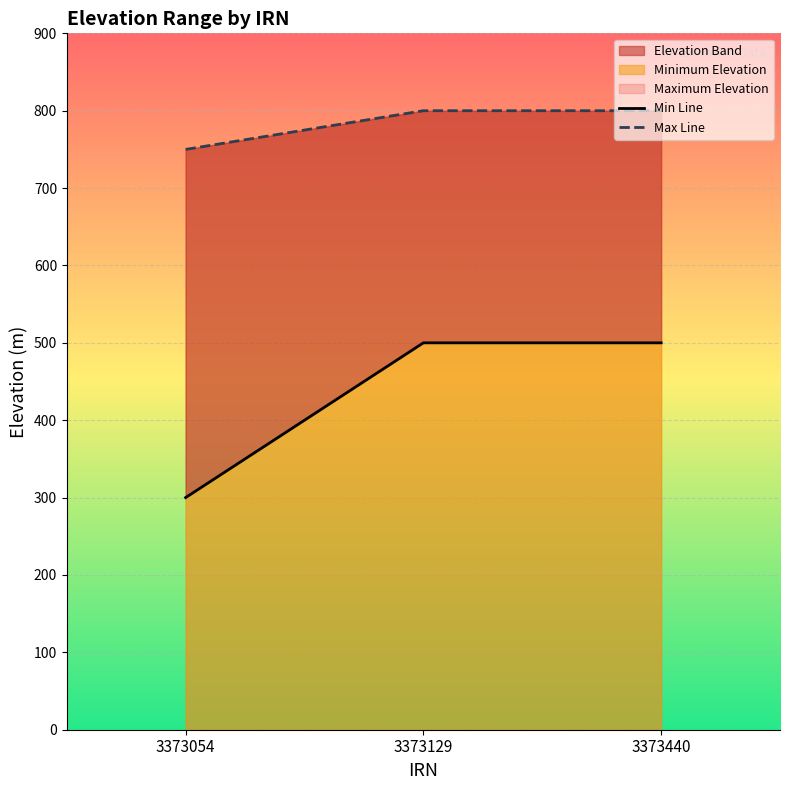

How many series are shown in this chart?

2